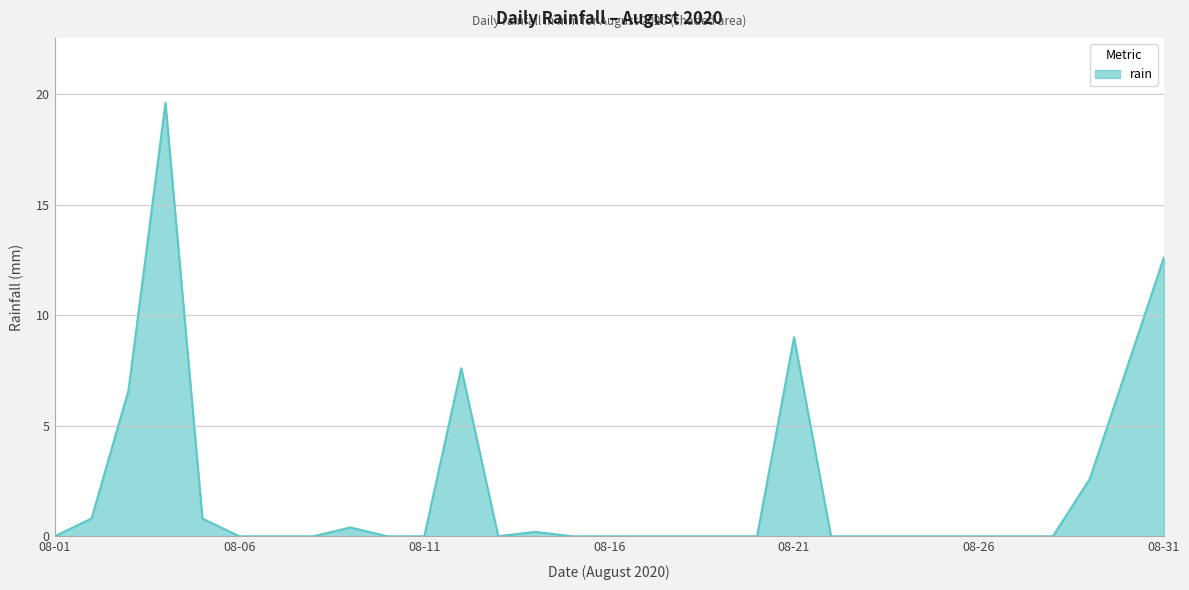

What is the greatest value displayed?

19.6